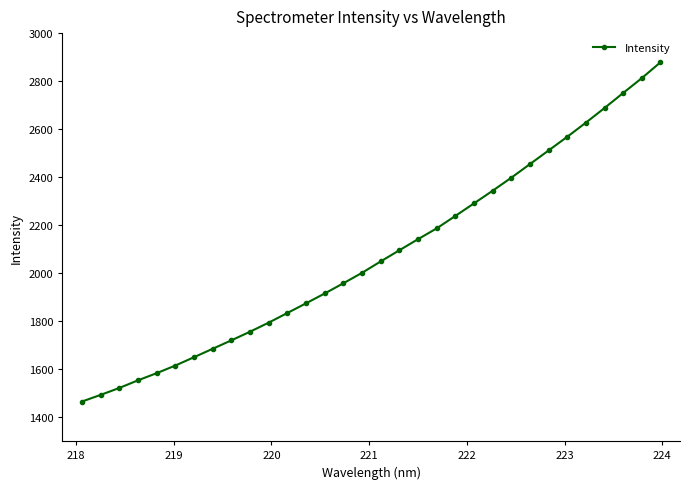

What is the maximum value shown in the chart?

2878.4